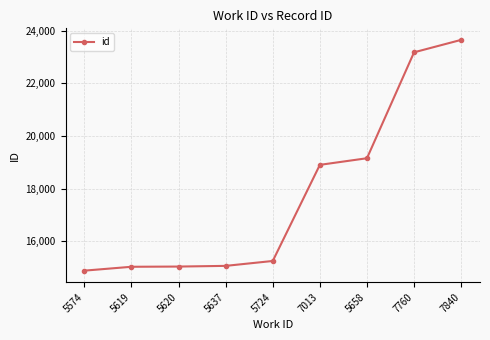

What position from the left is 7760?

8